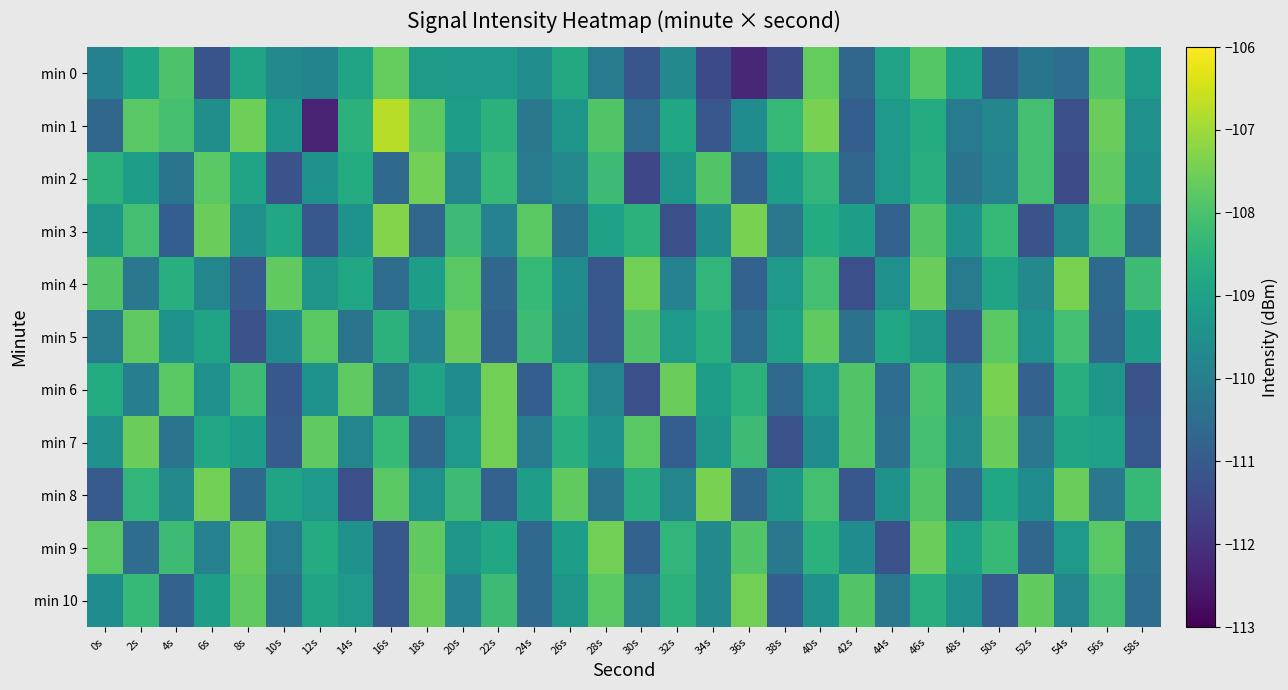

Reading left to right, extract all data points from this chart.

min 0: 0s=-109.9	2s=-108.9	4s=-107.9	6s=-111.2	8s=-108.9	10s=-109.7	12s=-109.8	14s=-108.9	16s=-107.6	18s=-109.2	20s=-109.2	22s=-109.2	24s=-109.6	26s=-108.8	28s=-110.1	30s=-111.1	32s=-109.7	34s=-111.4	36s=-112.2	38s=-111.4	40s=-107.6	42s=-110.7	44s=-109.0	46s=-107.8	48s=-109.0	50s=-110.9	52s=-110.3	54s=-110.5	56s=-107.9	58s=-109.2
min 1: 0s=-110.7	2s=-107.8	4s=-108.1	6s=-109.5	8s=-107.5	10s=-109.3	12s=-112.3	14s=-108.5	16s=-106.8	18s=-107.7	20s=-109.1	22s=-108.5	24s=-110.2	26s=-109.3	28s=-107.9	30s=-110.5	32s=-108.8	34s=-111.1	36s=-109.6	38s=-108.3	40s=-107.4	42s=-110.9	44s=-109.2	46s=-108.7	48s=-110.1	50s=-109.8	52s=-108.1	54s=-111.3	56s=-107.6	58s=-109.5
min 2: 0s=-108.5	2s=-109.1	4s=-110.3	6s=-107.8	8s=-108.9	10s=-111.2	12s=-109.4	14s=-108.7	16s=-110.6	18s=-107.5	20s=-109.8	22s=-108.3	24s=-110.1	26s=-109.7	28s=-108.2	30s=-111.5	32s=-109.3	34s=-107.9	36s=-110.8	38s=-109.1	40s=-108.4	42s=-110.7	44s=-109.2	46s=-108.6	48s=-110.3	50s=-109.9	52s=-108.1	54s=-111.4	56s=-107.7	58s=-109.6
min 3: 0s=-109.3	2s=-108.1	4s=-110.9	6s=-107.6	8s=-109.5	10s=-108.8	12s=-111.1	14s=-109.4	16s=-107.3	18s=-110.7	20s=-108.2	22s=-109.9	24s=-107.8	26s=-110.4	28s=-109.0	30s=-108.5	32s=-111.3	34s=-109.6	36s=-107.4	38s=-110.2	40s=-108.7	42s=-109.1	44s=-110.8	46s=-107.9	48s=-109.4	50s=-108.3	52s=-111.2	54s=-109.7	56s=-108.0	58s=-110.5
min 4: 0s=-107.9	2s=-110.2	4s=-108.6	6s=-109.8	8s=-111.0	10s=-107.7	12s=-109.3	14s=-108.8	16s=-110.5	18s=-109.1	20s=-107.8	22s=-110.7	24s=-108.3	26s=-109.6	28s=-111.1	30s=-107.5	32s=-109.9	34s=-108.4	36s=-110.8	38s=-109.2	40s=-108.1	42s=-111.3	44s=-109.5	46s=-107.6	48s=-110.1	50s=-108.9	52s=-109.7	54s=-107.4	56s=-110.6	58s=-108.2
min 5: 0s=-110.1	2s=-107.7	4s=-109.4	6s=-108.9	8s=-111.2	10s=-109.6	12s=-107.8	14s=-110.3	16s=-108.5	18s=-109.9	20s=-107.6	22s=-110.8	24s=-108.2	26s=-109.7	28s=-111.1	30s=-107.9	32s=-109.2	34s=-108.6	36s=-110.5	38s=-109.0	40s=-107.7	42s=-110.4	44s=-108.8	46s=-109.3	48s=-111.0	50s=-107.8	52s=-109.5	54s=-108.1	56s=-110.7	58s=-109.1
min 6: 0s=-108.7	2s=-110.0	4s=-107.8	6s=-109.5	8s=-108.2	10s=-111.1	12s=-109.4	14s=-107.7	16s=-110.2	18s=-108.9	20s=-109.6	22s=-107.5	24s=-110.9	26s=-108.3	28s=-109.8	30s=-111.3	32s=-107.6	34s=-109.1	36s=-108.5	38s=-110.6	40s=-109.2	42s=-107.9	44s=-110.5	46s=-108.0	48s=-109.9	50s=-107.4	52s=-110.8	54s=-108.6	56s=-109.3	58s=-111.2
min 7: 0s=-109.5	2s=-107.6	4s=-110.3	6s=-108.8	8s=-109.1	10s=-111.0	12s=-107.7	14s=-109.8	16s=-108.3	18s=-110.7	20s=-109.2	22s=-107.5	24s=-110.1	26s=-108.6	28s=-109.4	30s=-107.8	32s=-110.9	34s=-109.3	36s=-108.2	38s=-111.2	40s=-109.6	42s=-107.9	44s=-110.4	46s=-108.1	48s=-109.7	50s=-107.6	52s=-110.2	54s=-108.9	56s=-109.0	58s=-111.1
min 8: 0s=-111.0	2s=-108.4	4s=-109.7	6s=-107.5	8s=-110.6	10s=-108.9	12s=-109.2	14s=-111.3	16s=-107.8	18s=-109.5	20s=-108.2	22s=-110.8	24s=-109.1	26s=-107.7	28s=-110.3	30s=-108.6	32s=-109.8	34s=-107.4	36s=-110.7	38s=-109.3	40s=-108.1	42s=-111.1	44s=-109.4	46s=-107.9	48s=-110.5	50s=-108.8	52s=-109.6	54s=-107.6	56s=-110.2	58s=-108.3
min 9: 0s=-107.8	2s=-110.5	4s=-108.2	6s=-109.9	8s=-107.6	10s=-110.1	12s=-108.7	14s=-109.4	16s=-111.1	18s=-107.7	20s=-109.3	22s=-108.8	24s=-110.6	26s=-109.1	28s=-107.5	30s=-110.8	32s=-108.4	34s=-109.7	36s=-107.9	38s=-110.2	40s=-108.5	42s=-109.6	44s=-111.2	46s=-107.6	48s=-109.0	50s=-108.3	52s=-110.7	54s=-109.2	56s=-107.8	58s=-110.4
min 10: 0s=-109.6	2s=-108.3	4s=-110.8	6s=-109.1	8s=-107.7	10s=-110.4	12s=-108.9	14s=-109.2	16s=-111.1	18s=-107.6	20s=-109.9	22s=-108.2	24s=-110.6	26s=-109.3	28s=-107.8	30s=-110.1	32s=-108.5	34s=-109.7	36s=-107.5	38s=-110.9	40s=-109.4	42s=-107.9	44s=-110.2	46s=-108.6	48s=-109.5	50s=-111.0	52s=-107.7	54s=-109.8	56s=-108.1	58s=-110.5